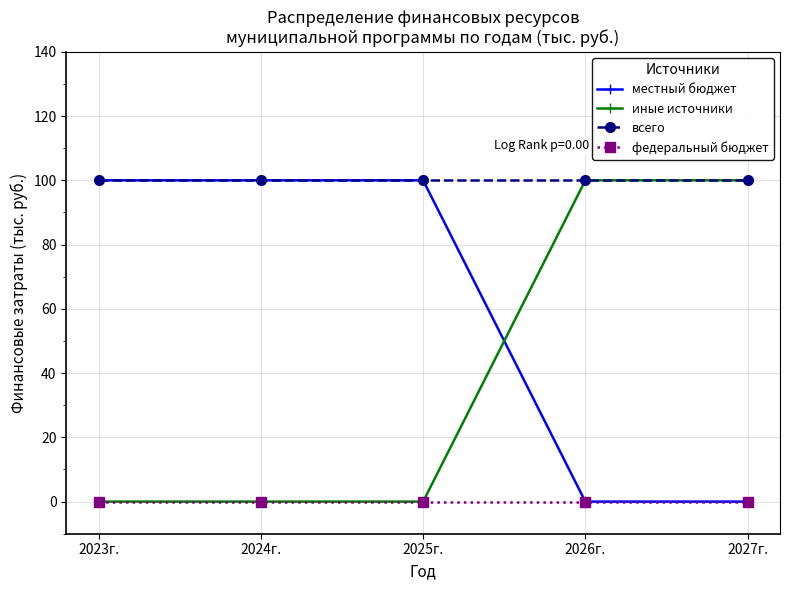

Count the number of data series in this chart.

4